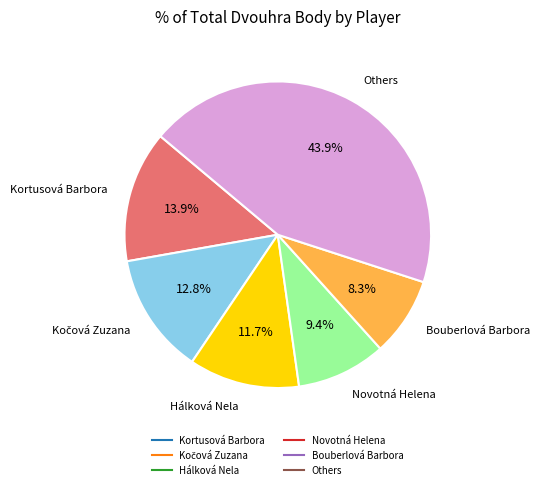

To the nearest percent, what is the difference between the largest and smallest slice percentages?

36%